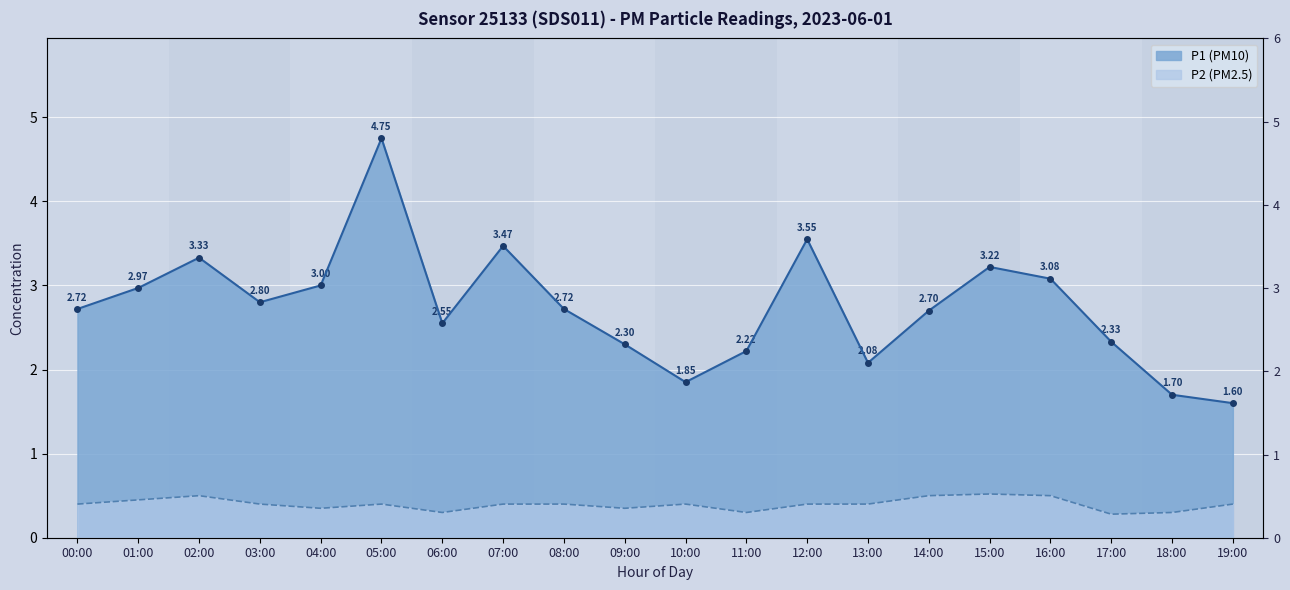

True or false: P1 and P2 intersect in this chart.

False